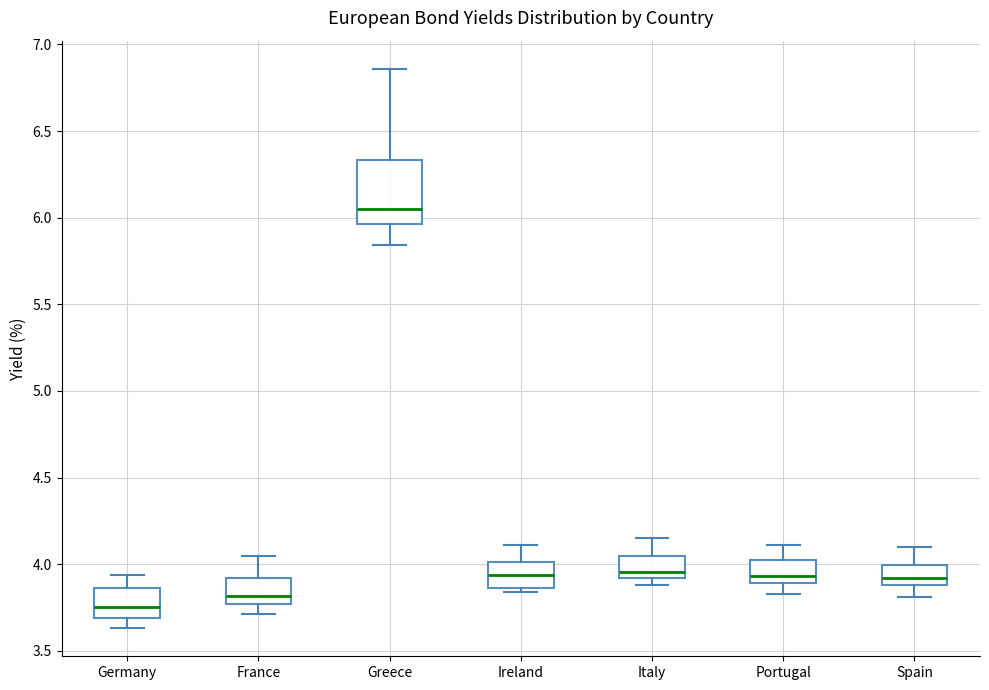

Which box has the lowest median line?

Germany